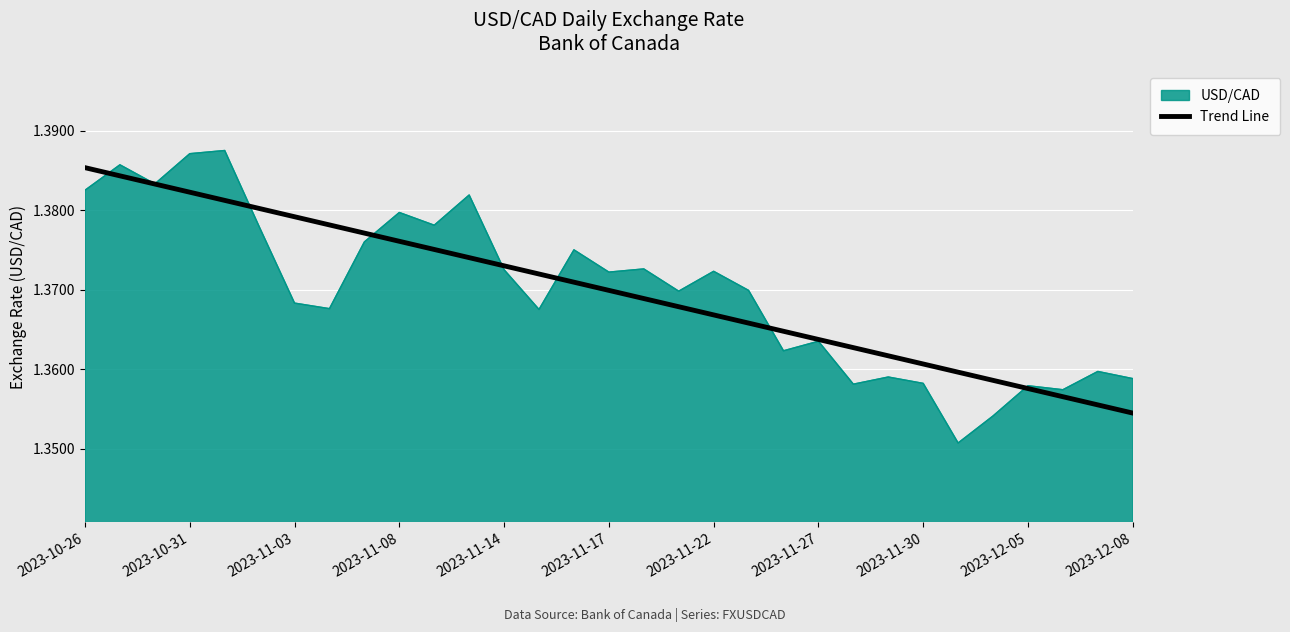

Which series has the widest spread of values?

USD/CAD